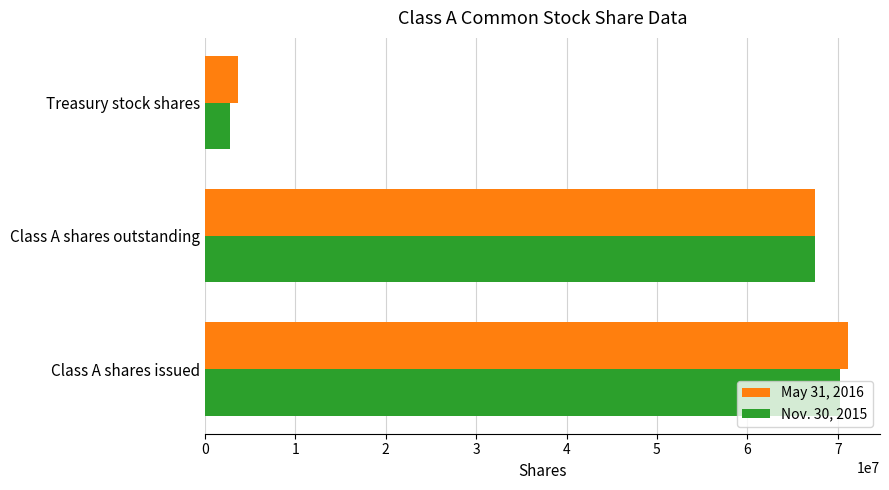

What is the total value across all series at Class A shares outstanding?

134976322